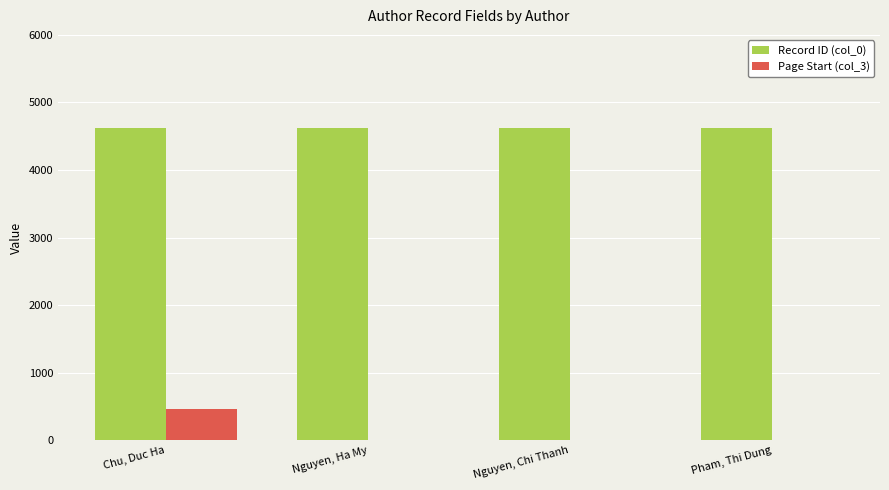

Which series has the largest total across all categories?

Record ID (col_0)